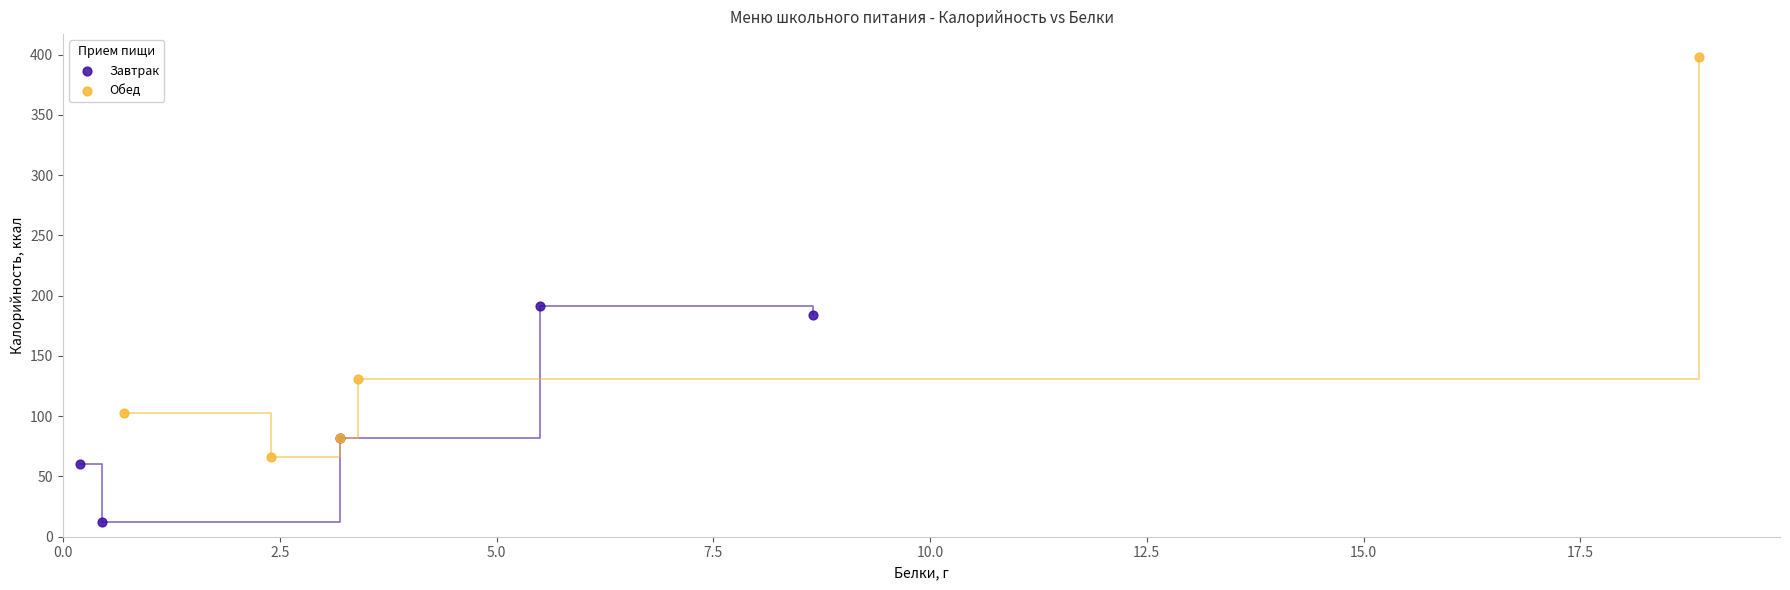

Which series has the widest spread of Y values?

Обед